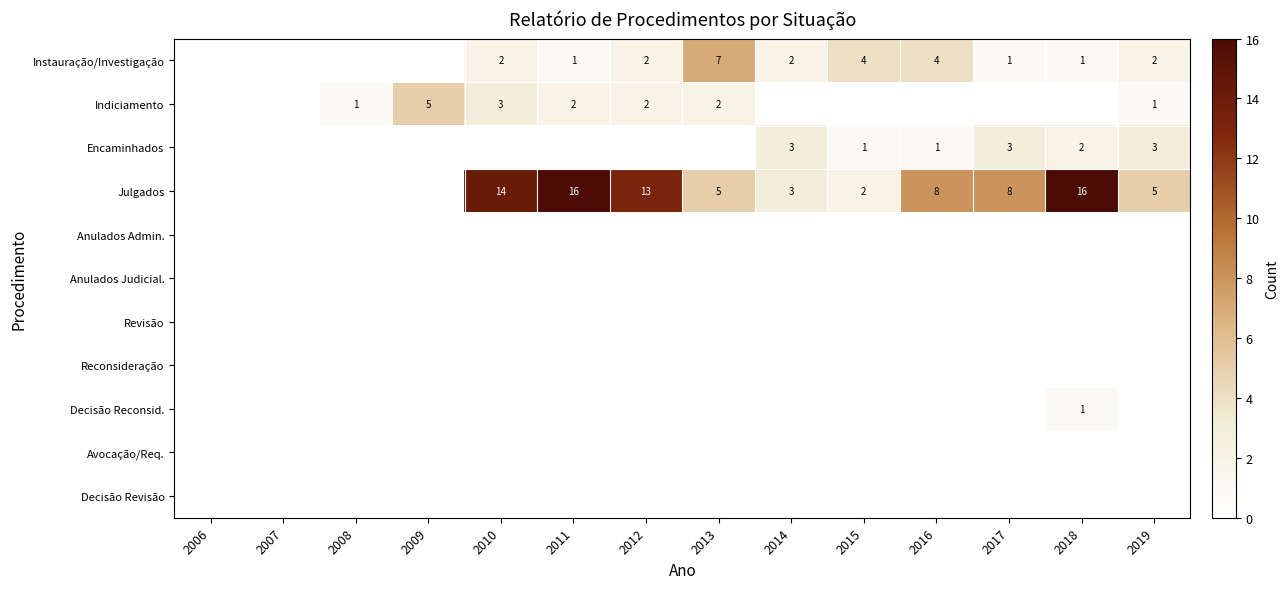

True or false: Julgados has a value of 21 at 2012.

False